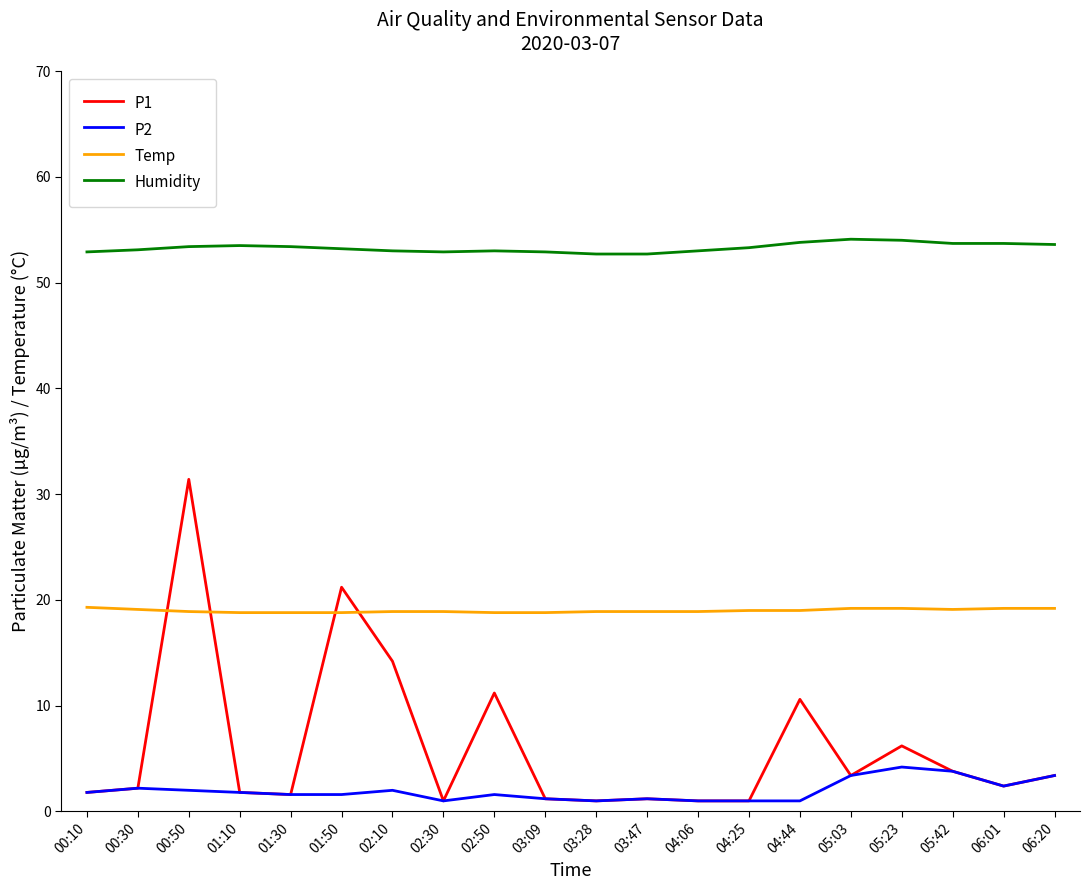

Is the value of P2 at 01:10 greater than the value of Humidity at 02:50?

No